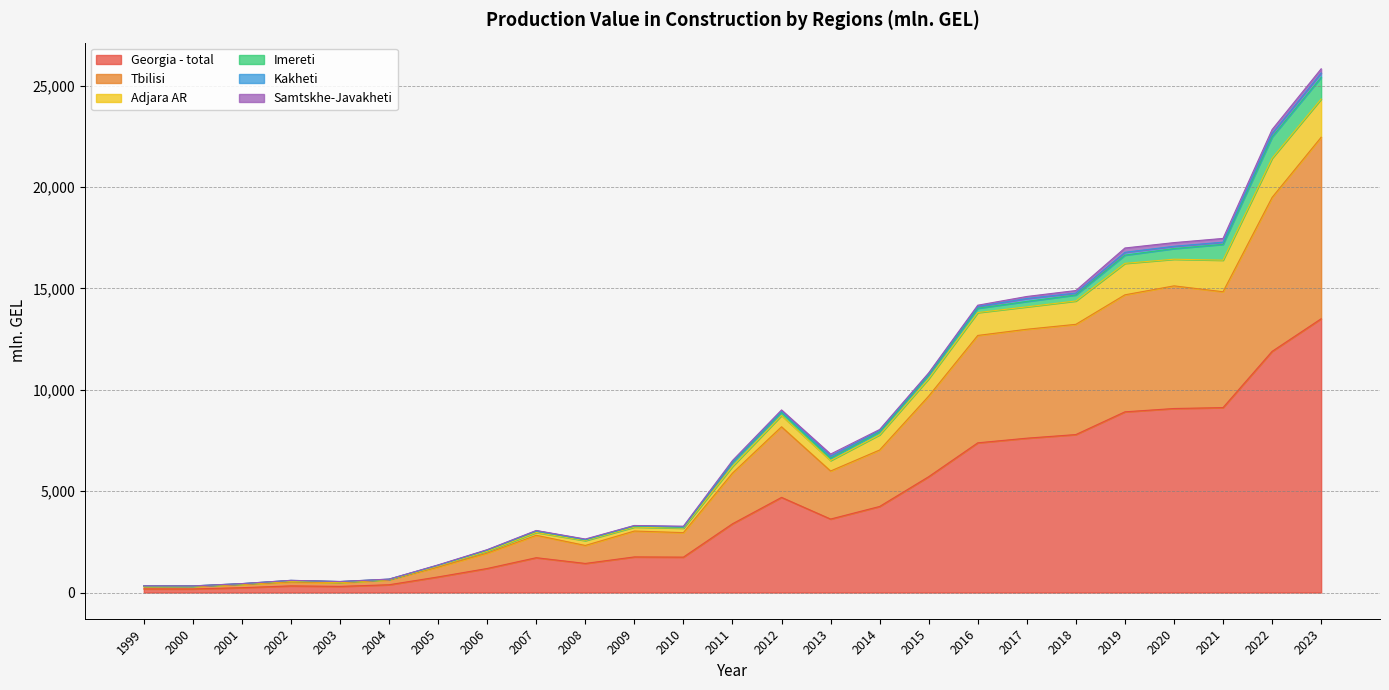

At which label does Georgia - total reach its peak?

2023